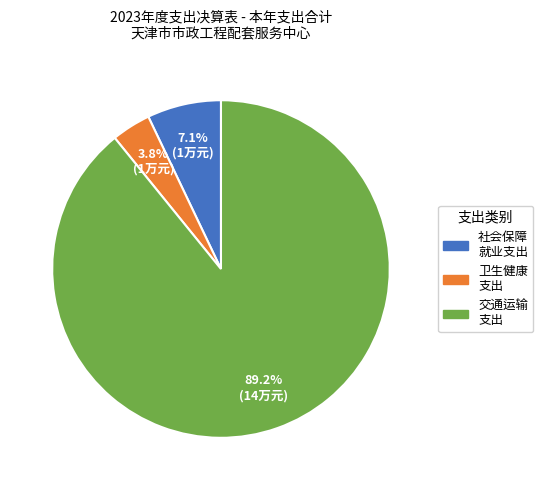

Which slice is the smallest?

卫生健康 支出